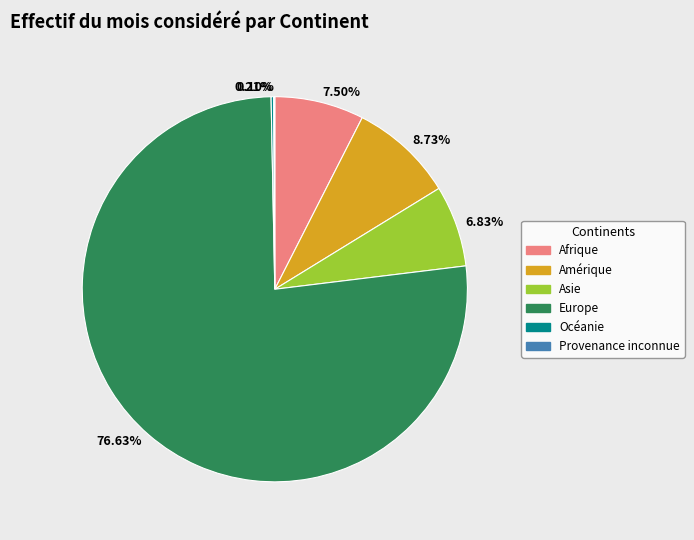

To the nearest percent, what is the difference between the largest and smallest slice percentages?

77%